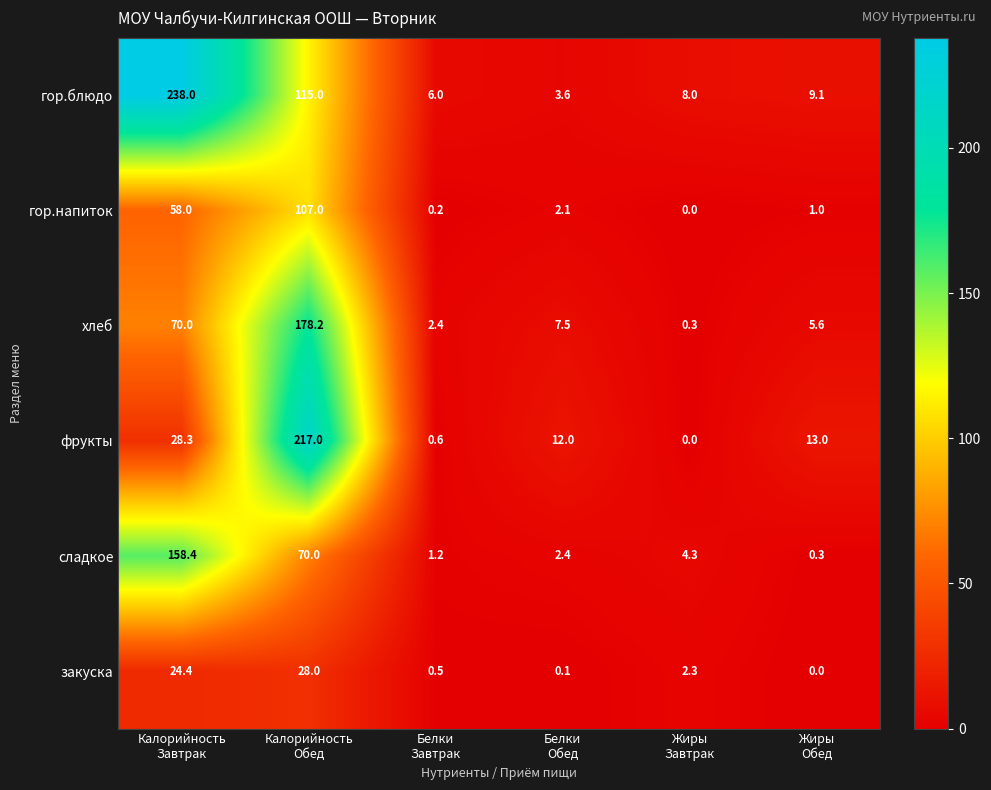

What is the spread (max minus min) of values at Жиры
Завтрак?

8.0